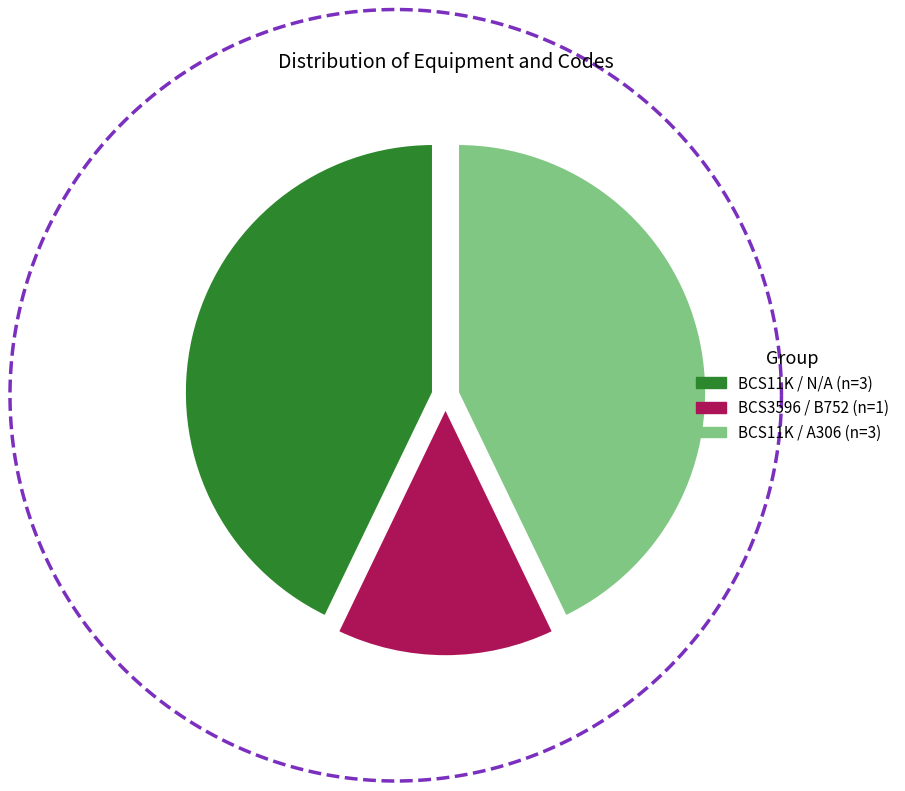

The BCS11K slice represents 65% of the pie. True or false?

False